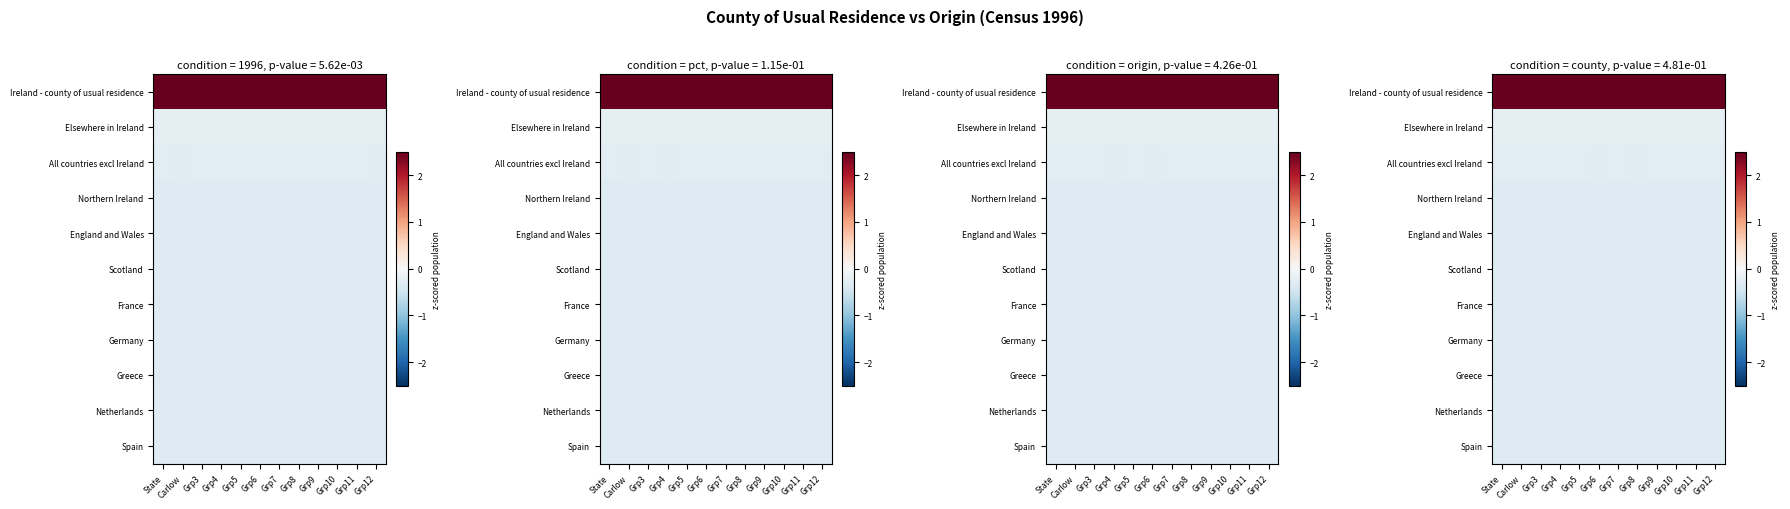

True or false: Spain has a value of -0.3 at Grp7.

True